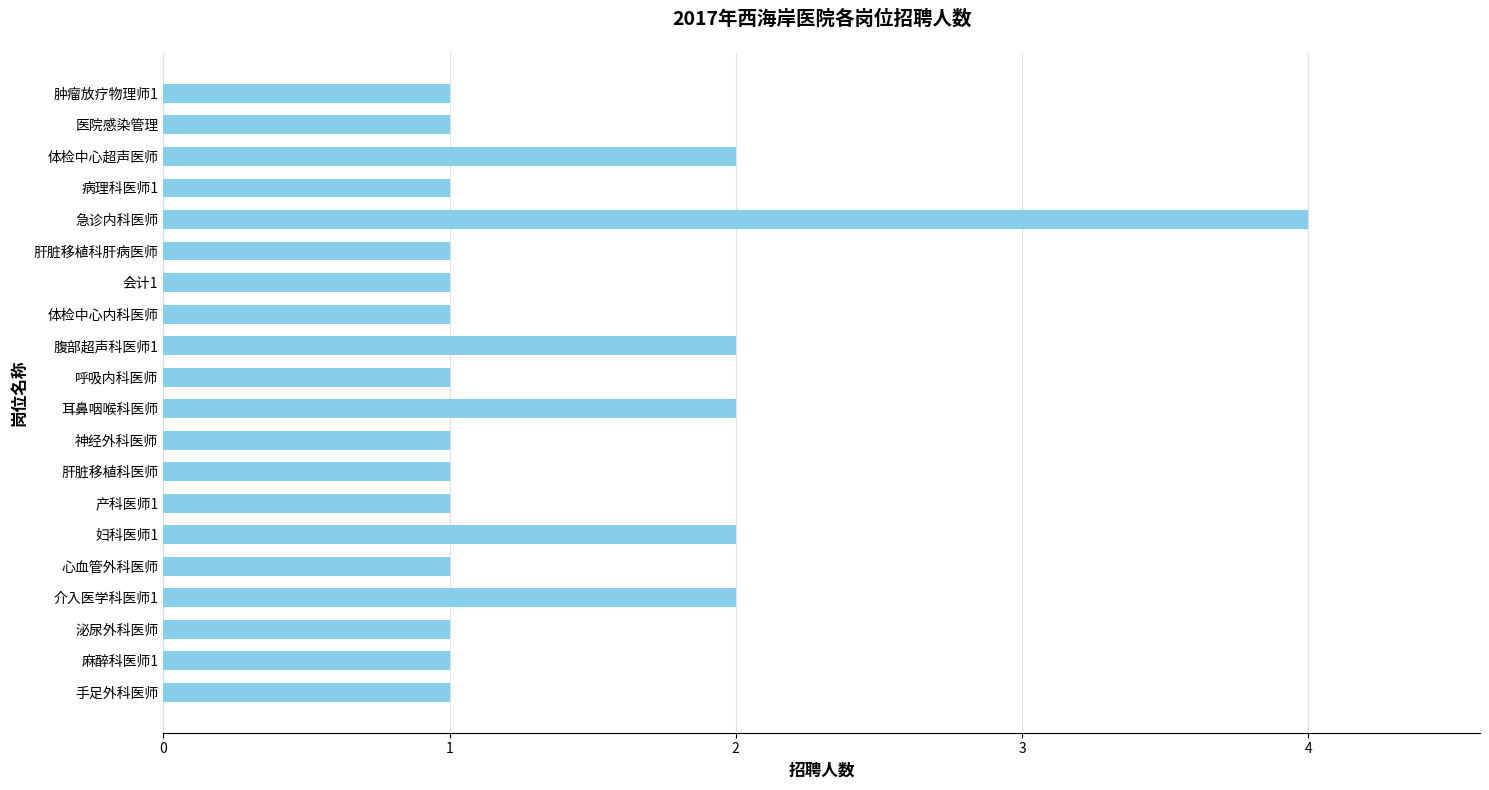

How many bars are there in total?

20